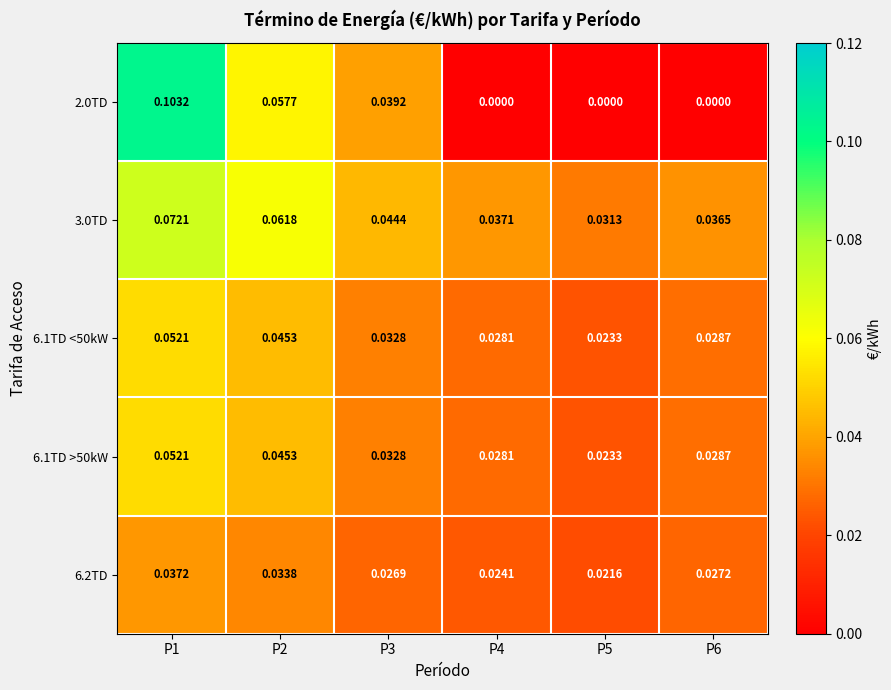

Which series has the largest total across all categories?

3.0TD